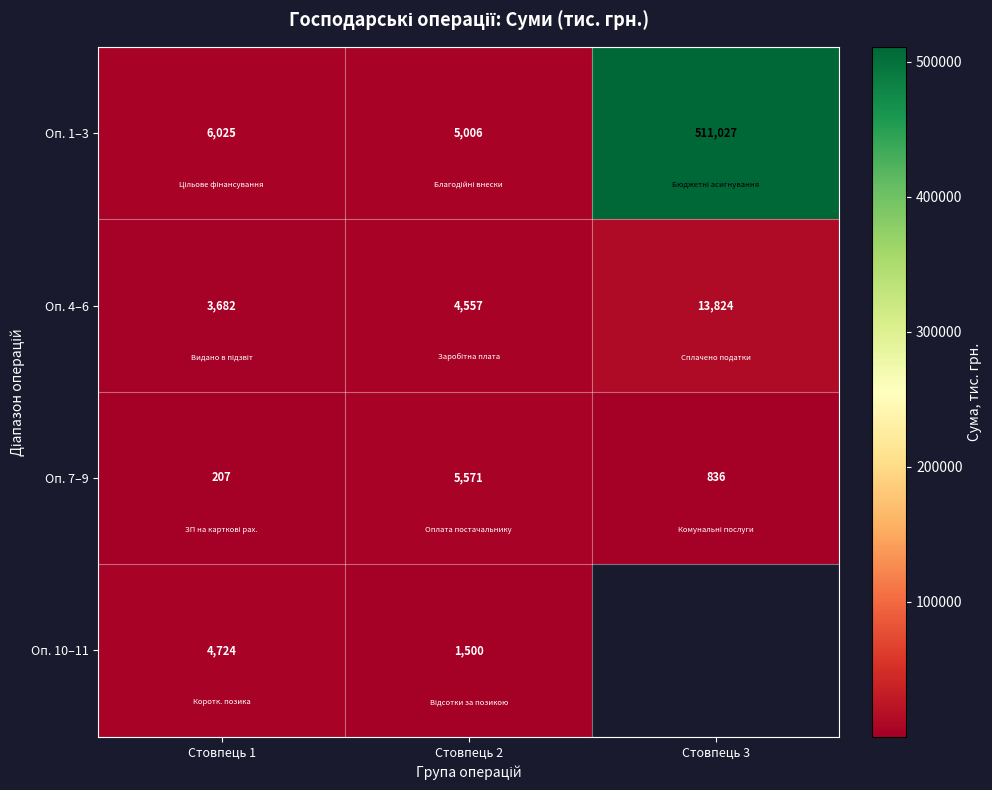

What is the sum of the Оп. 1–3 values at Стовпець 2 and Стовпець 3?

516033